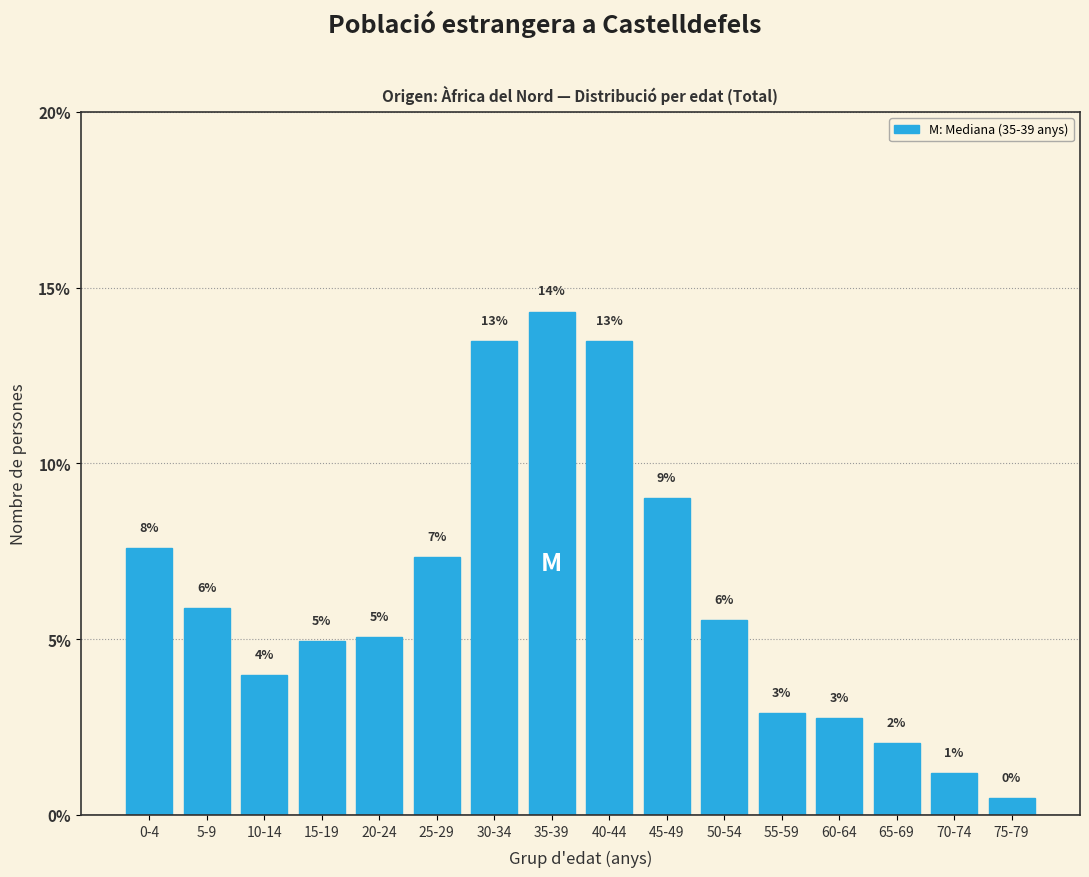

Are the bars horizontal?

No